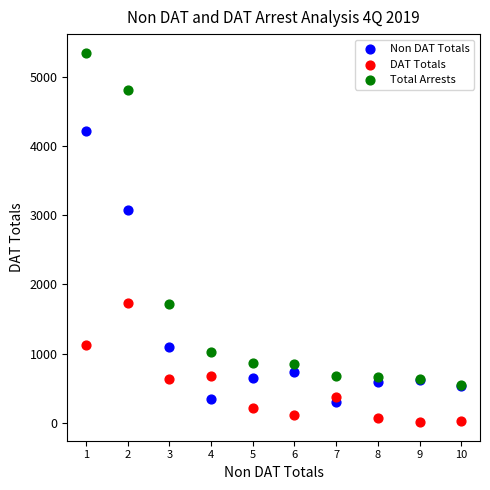

In the Total Arrests series, what Y value is closest to 2949?

1722